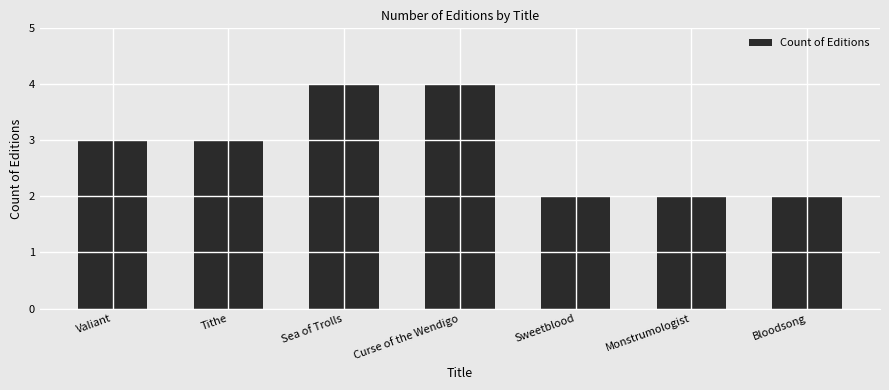

What position from the right is Sweetblood?

3